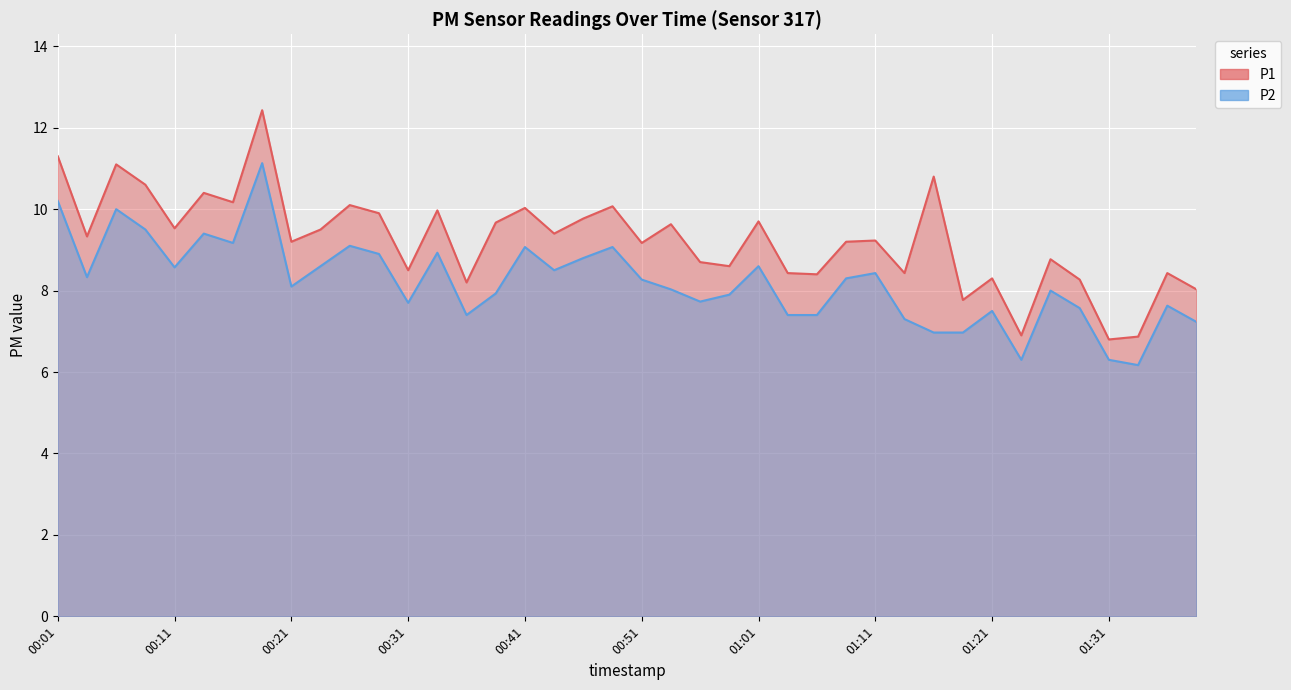

What is the sum of all P1 values?

369.6